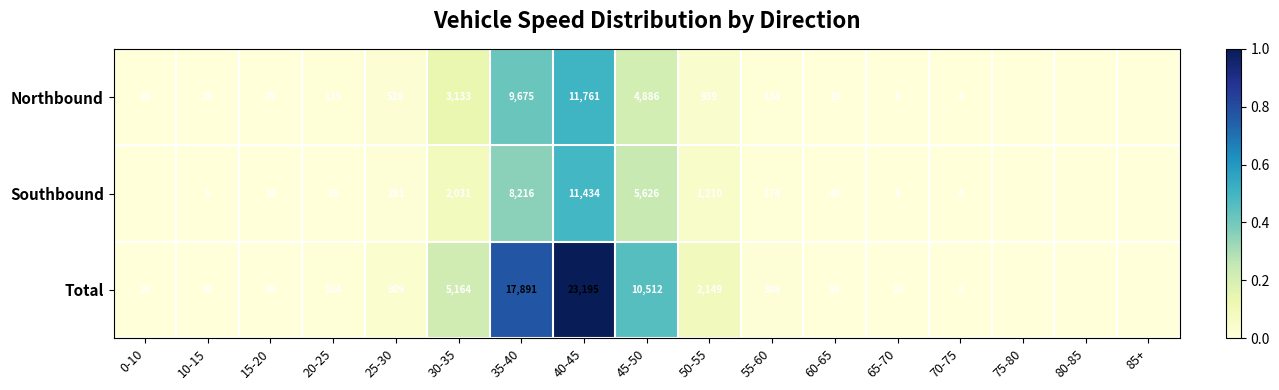

At 30-35, list the series in order from largest to smallest.

Total, Northbound, Southbound